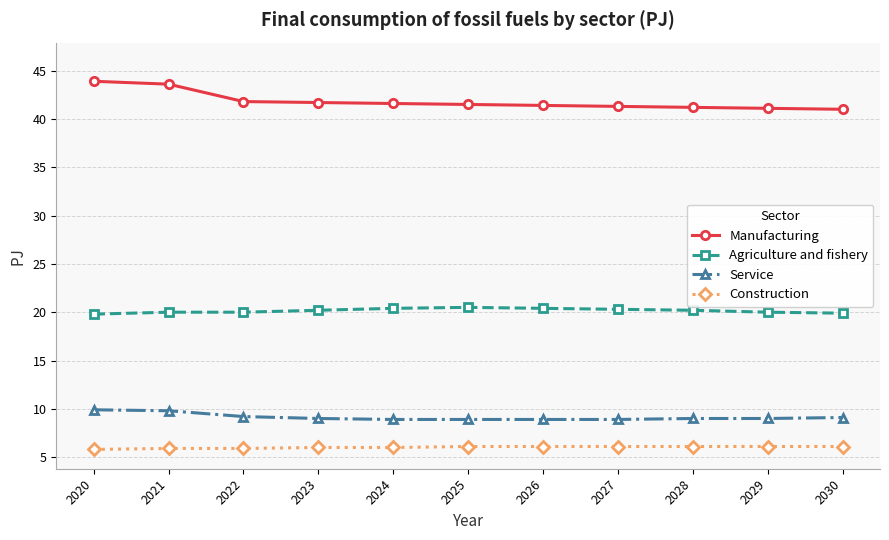

True or false: Agriculture and fishery has more than 0 interior local peaks.

True